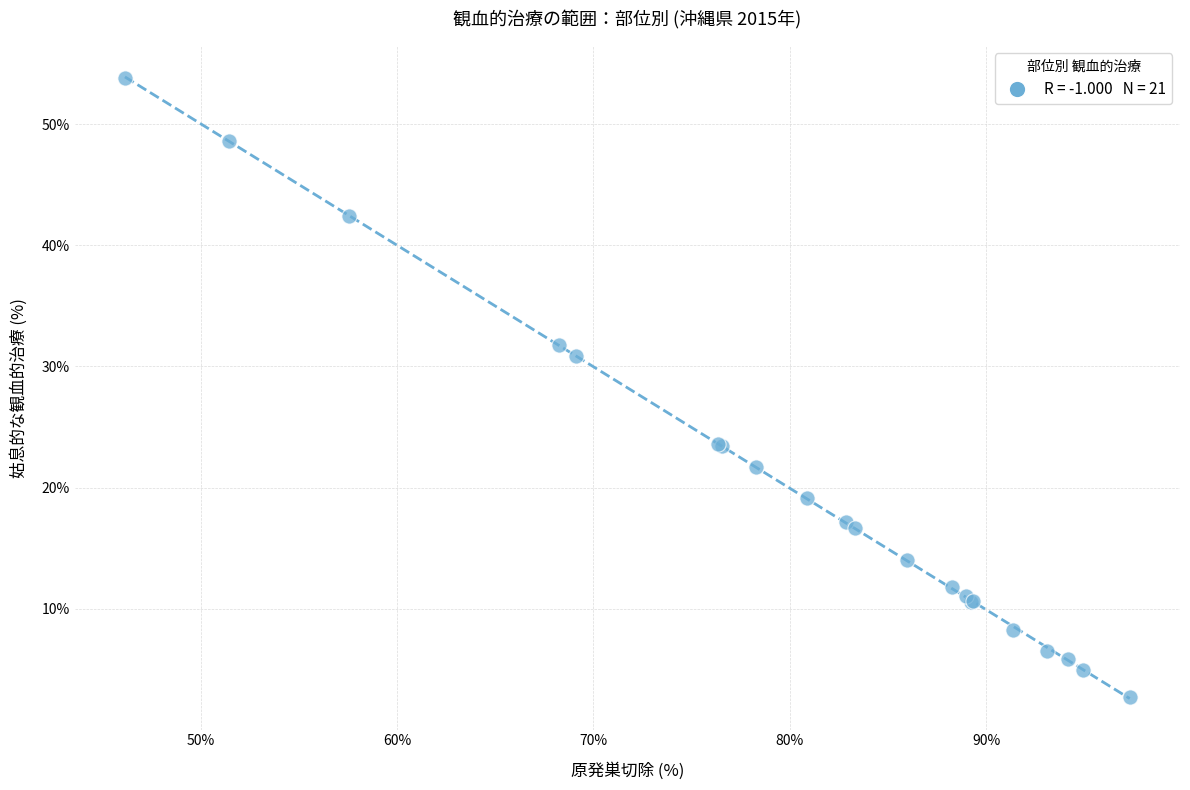

What Y value in the scatter plot is closest to 28?

30.9